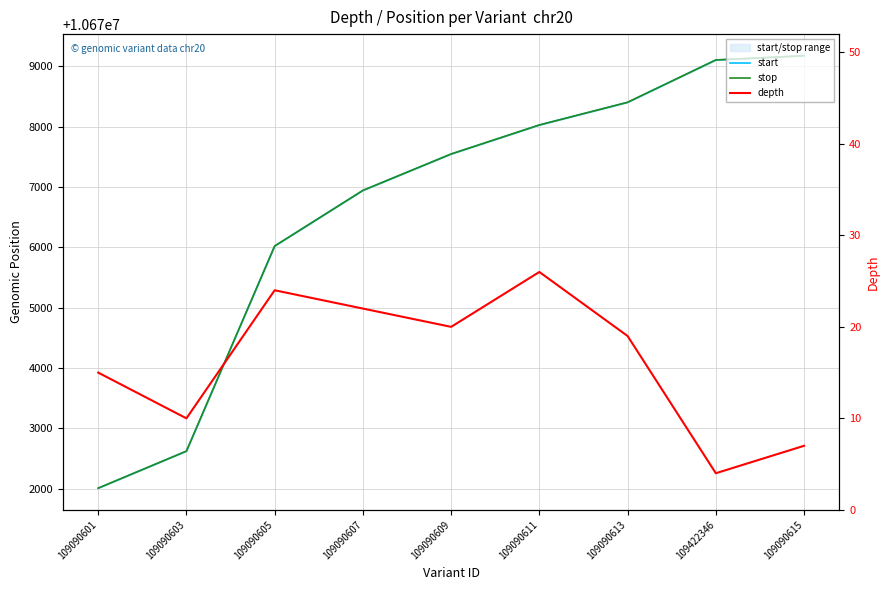

What is the value of the stop point at the 6th from the left?

10678029